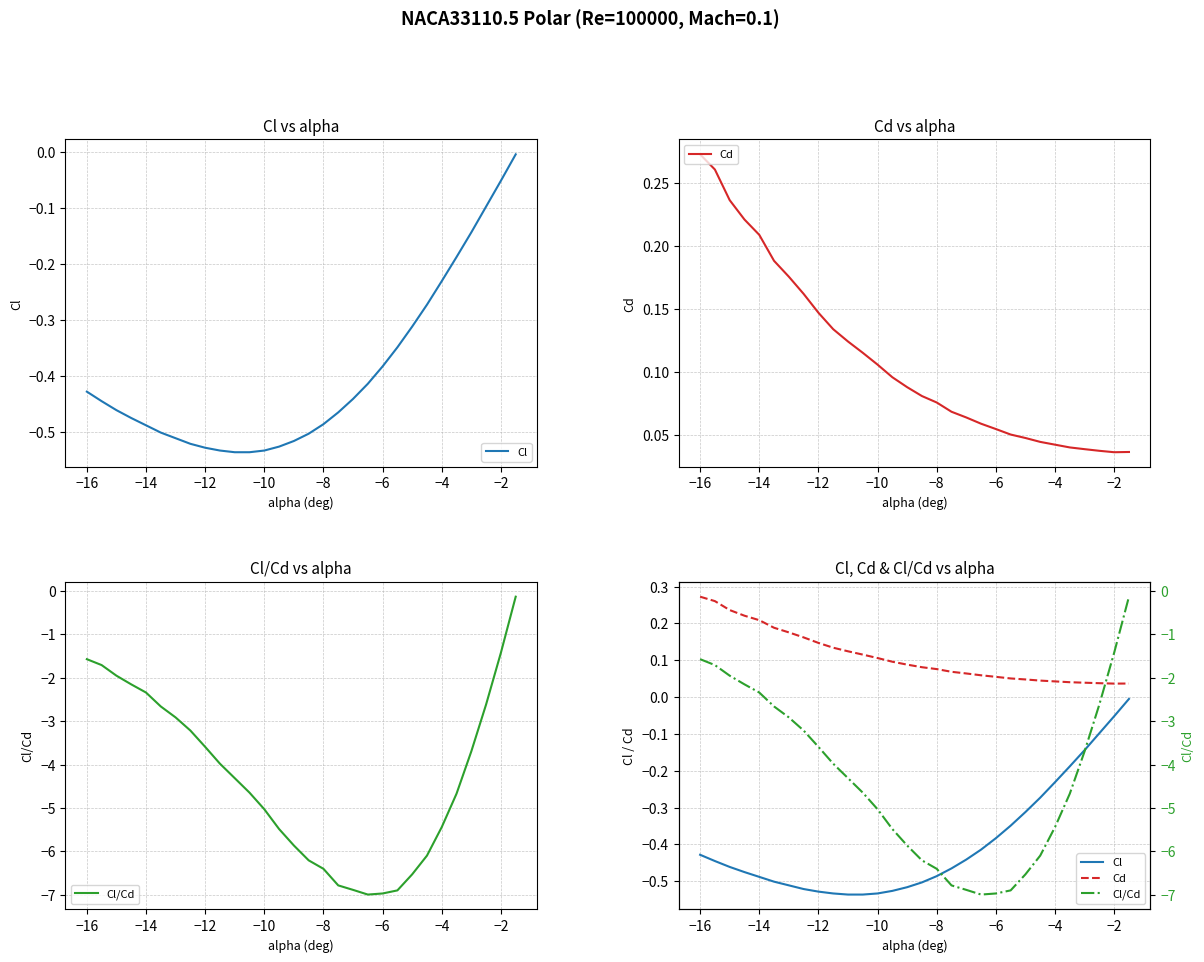

Does the chart display data point markers on the line(s)?

No